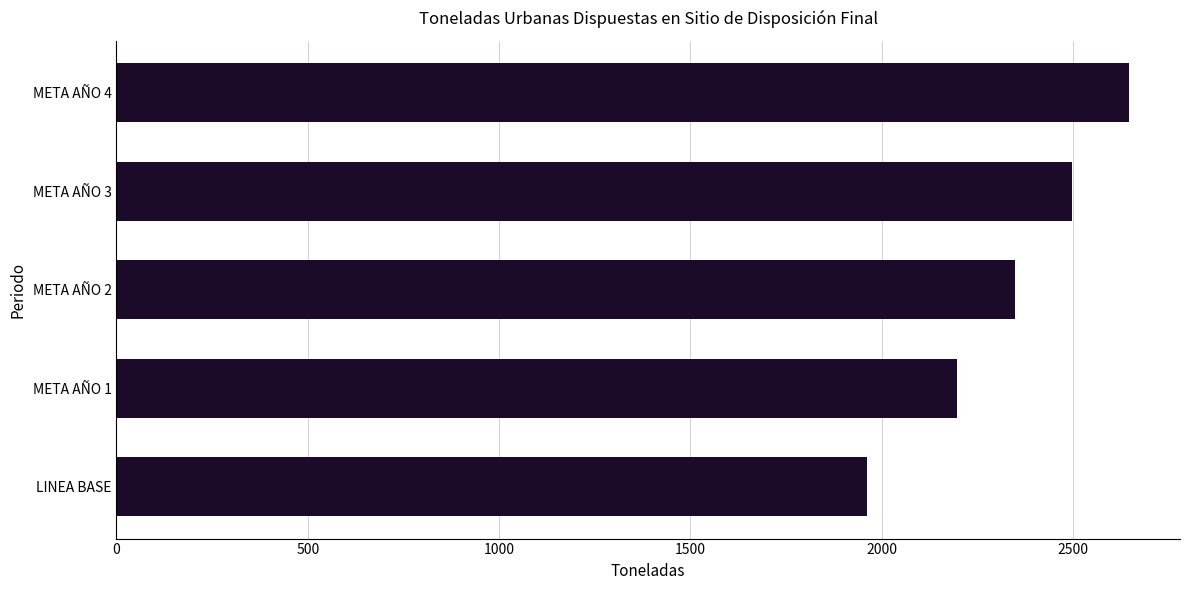

What value does the data have at META AÑO 4, to the nearest 50?

2650